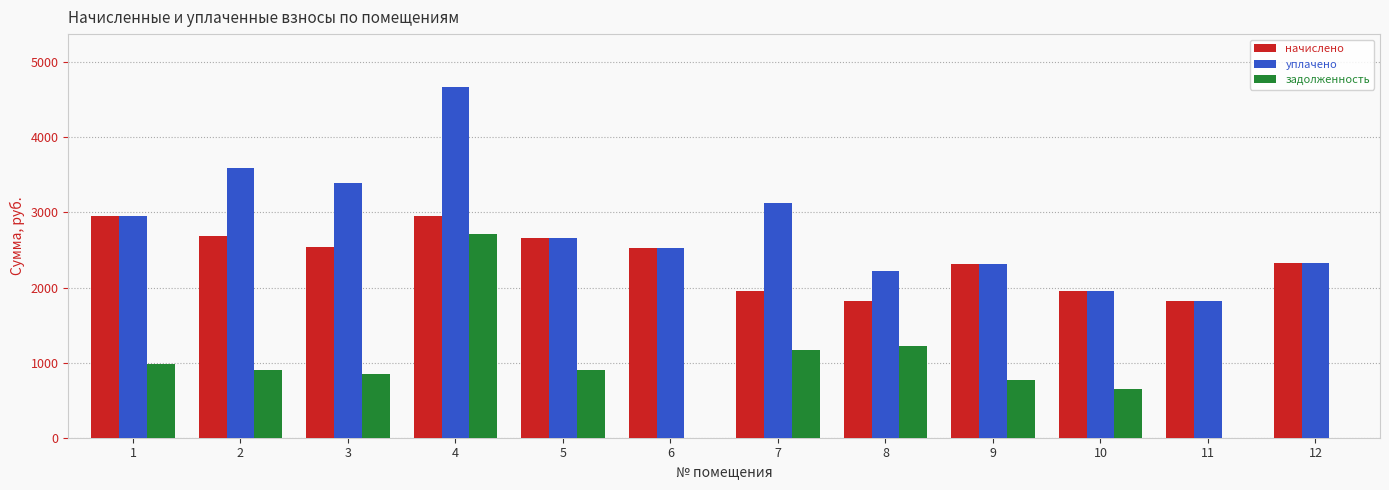

Which series has the largest total across all categories?

уплачено